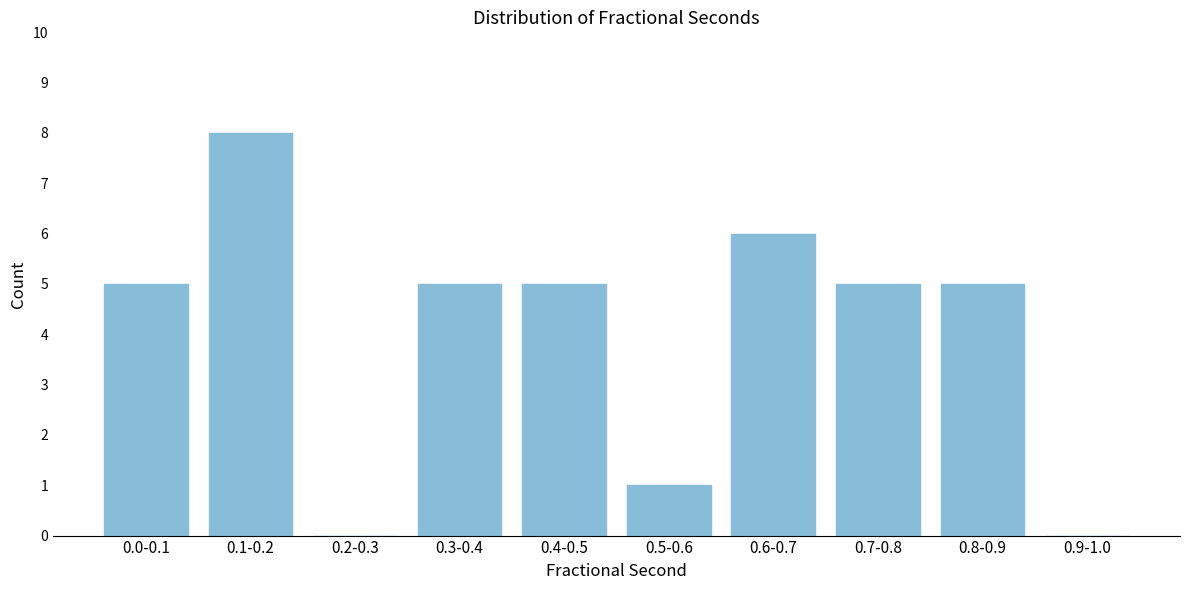

Reading left to right, list all the values displayed in this chart.

0.0-0.1=5	0.1-0.2=8	0.2-0.3=0	0.3-0.4=5	0.4-0.5=5	0.5-0.6=1	0.6-0.7=6	0.7-0.8=5	0.8-0.9=5	0.9-1.0=0